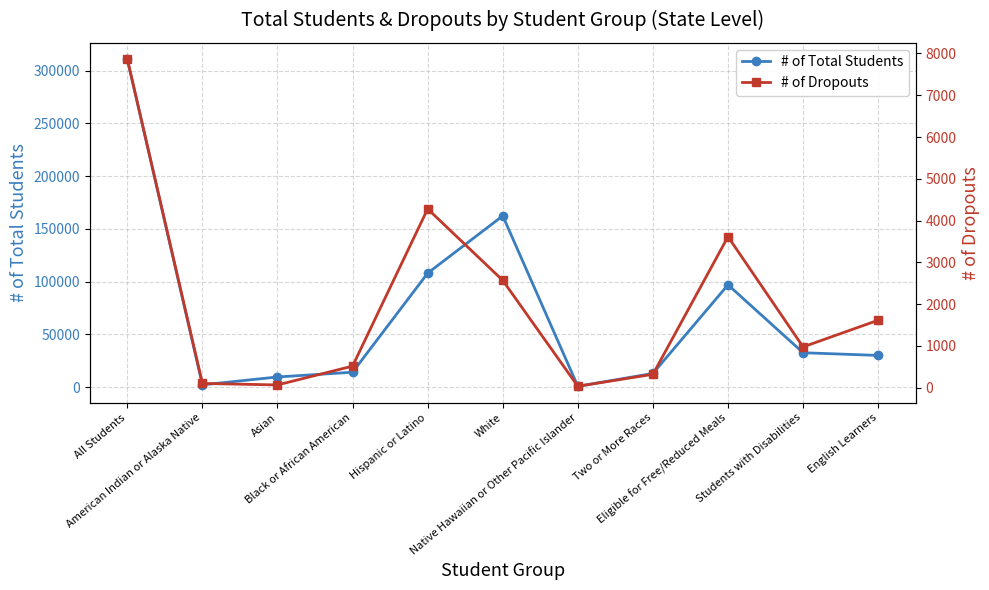

At which category is the sum across all series the highest?

All Students